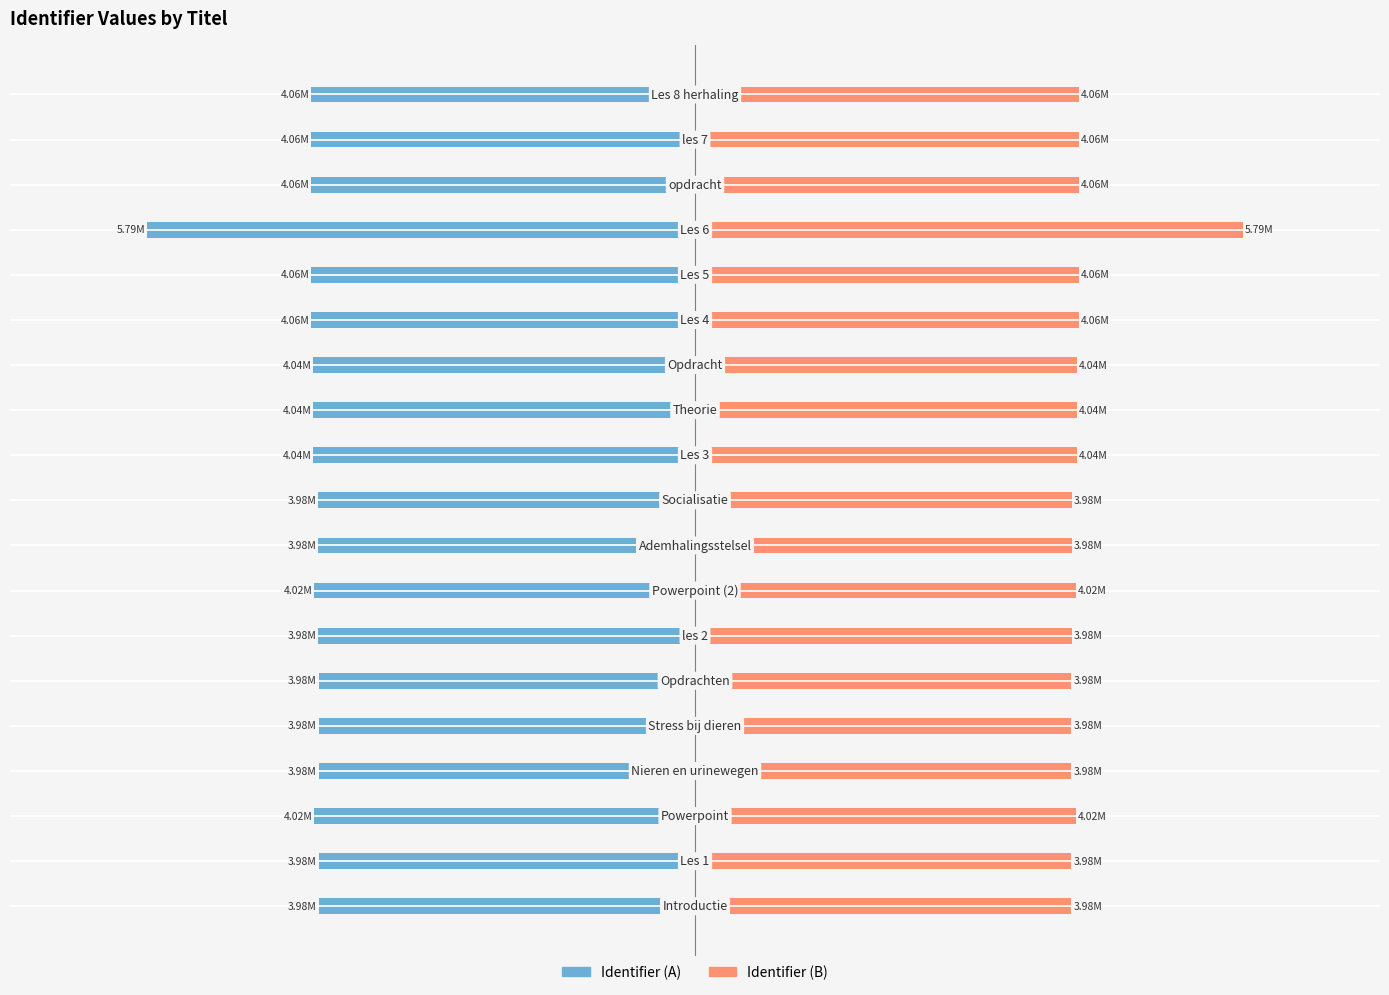

Which series changed the most between 4 and 14?

Identifier (Left)